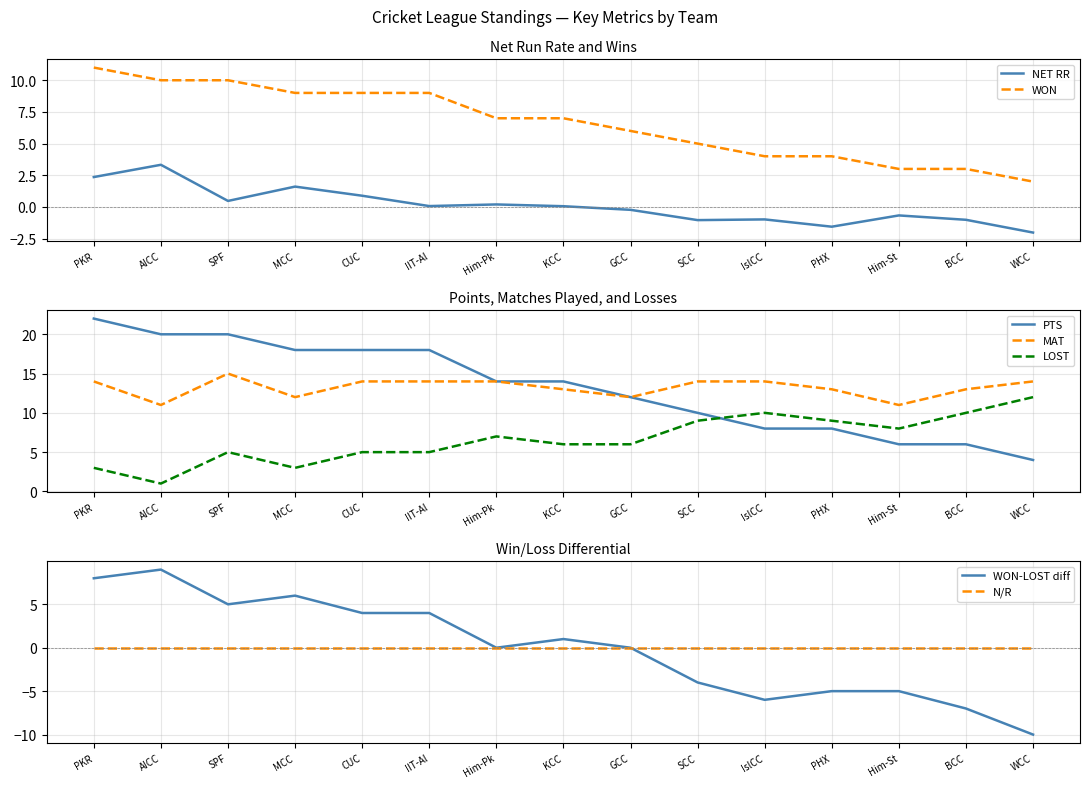

The LOST series shows 0 at AICC. True or false?

False